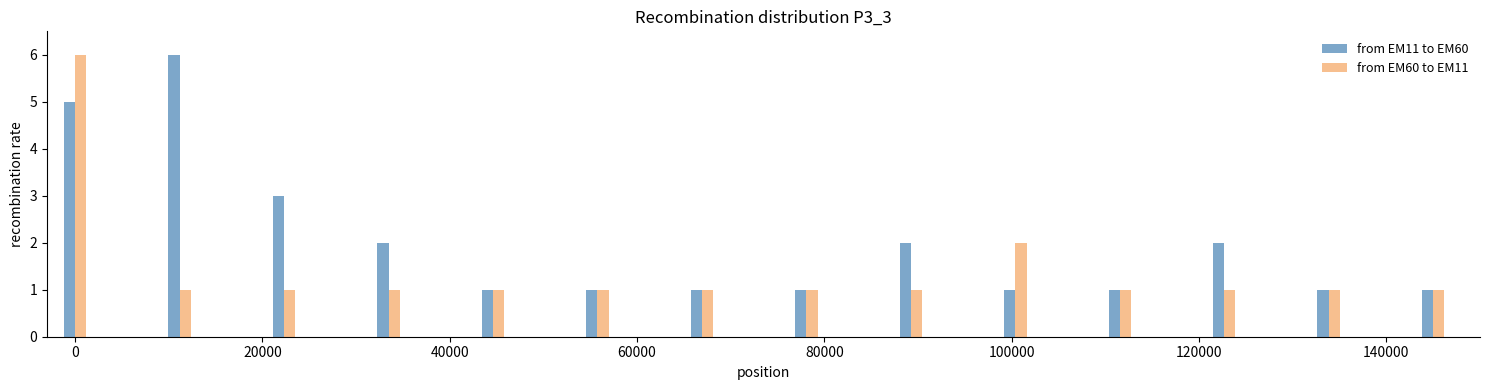

Which series has the largest total across all categories?

from EM11 to EM60